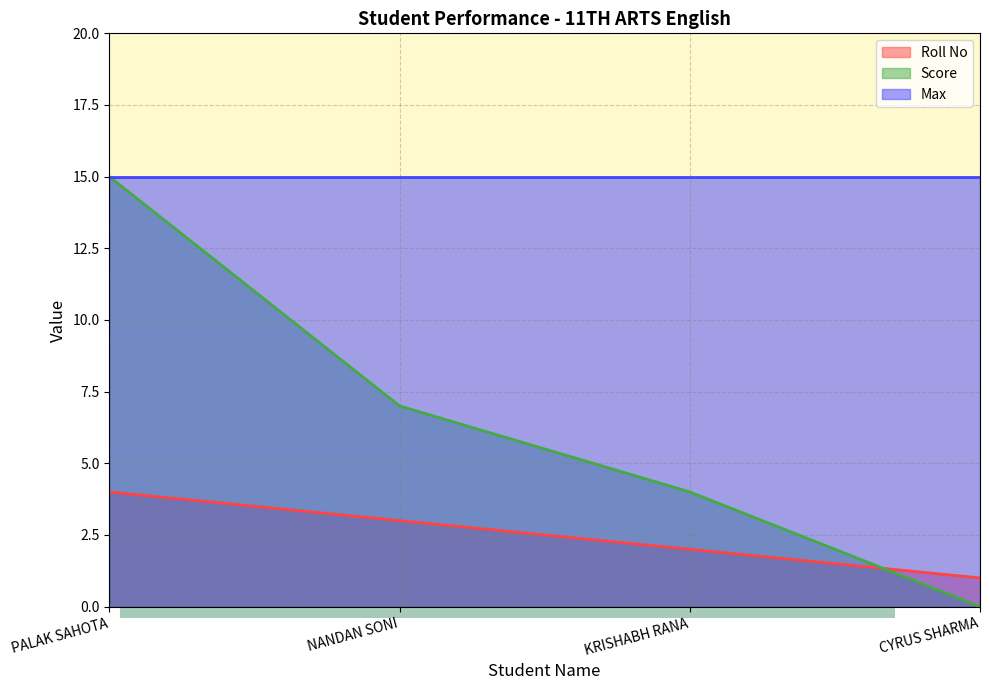

Which series has the widest spread of values?

Score